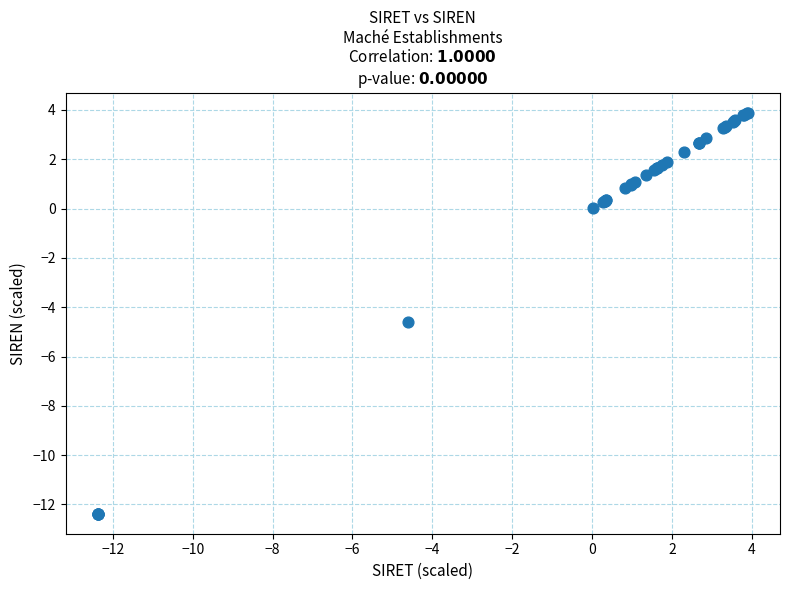

What Y value in the scatter plot is closest to -4?

-4.6